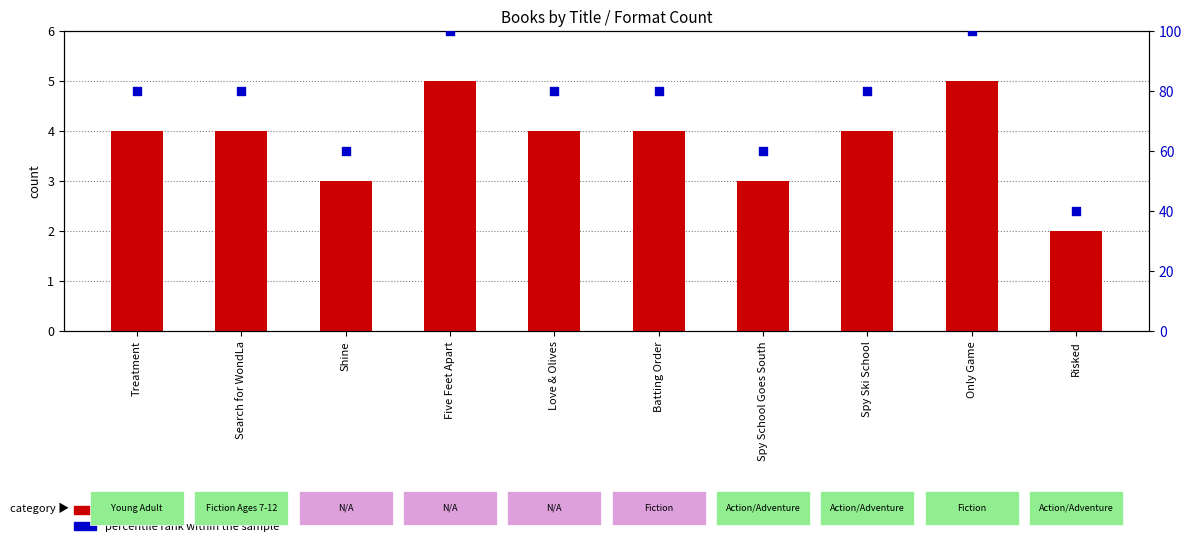

Which series reaches the maximum Y coordinate?

percentile rank within the sample